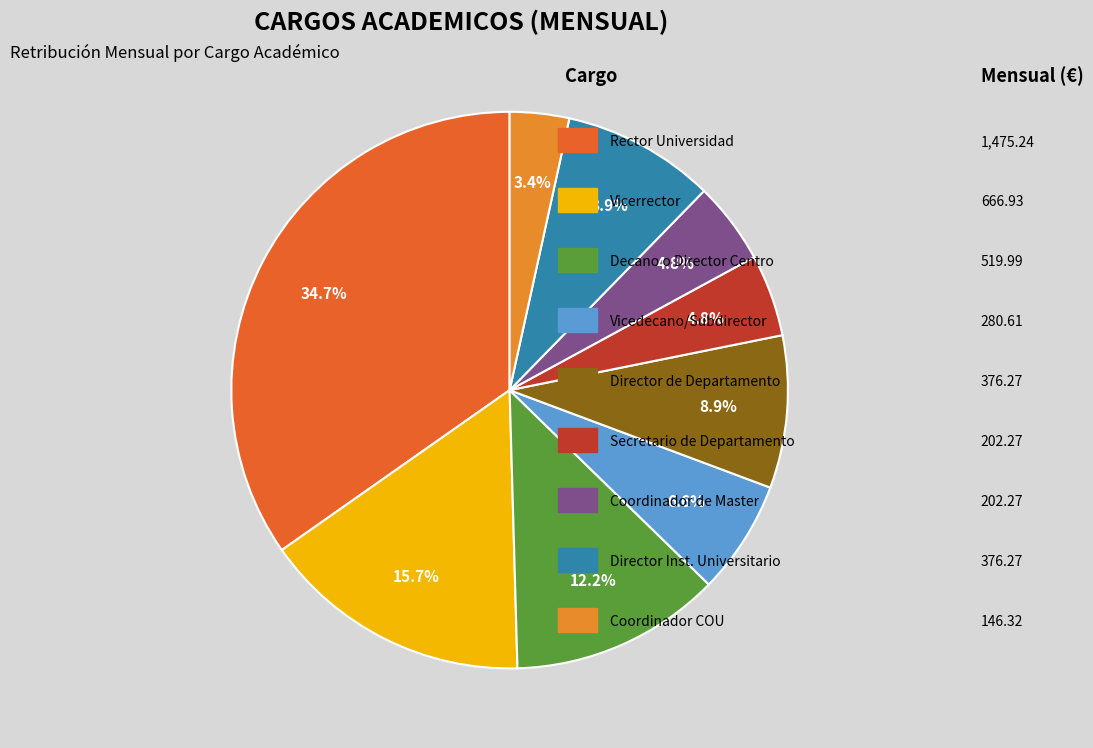

How many segments does this pie chart have?

9